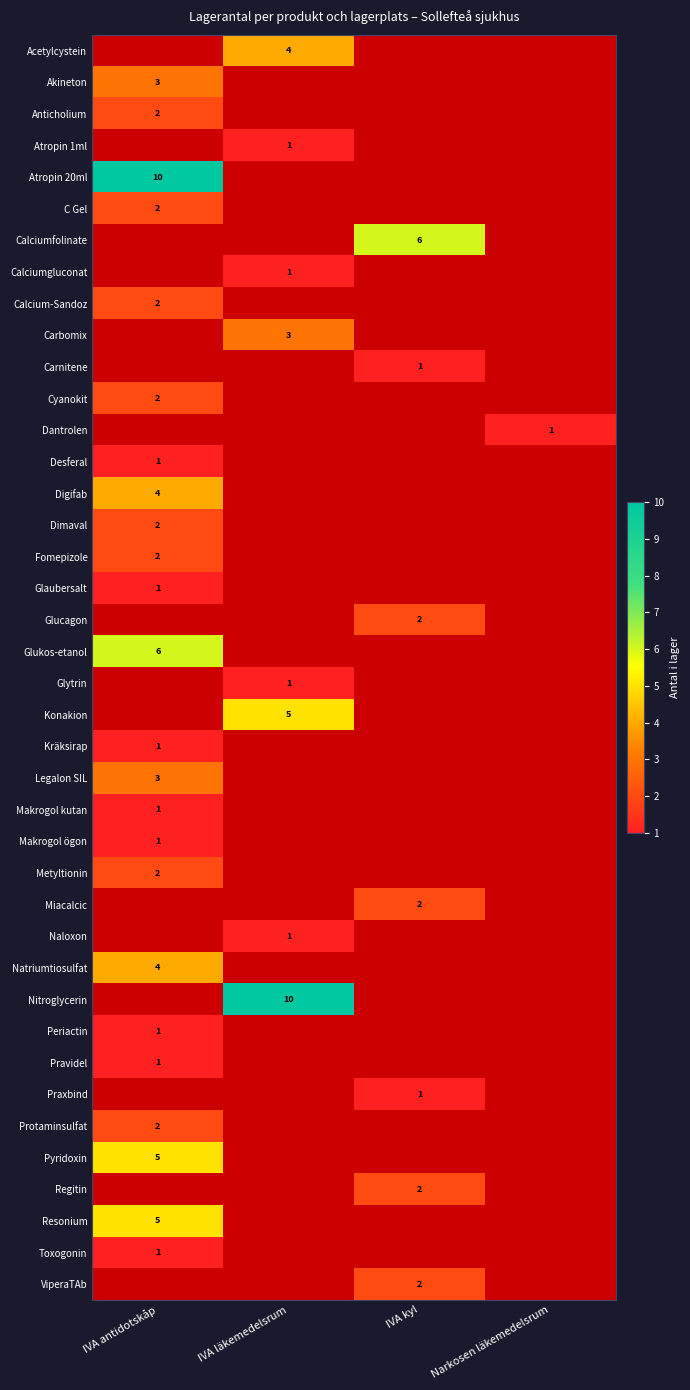

The value of Pyridoxin at IVA antidotskåp is 5. True or false?

True